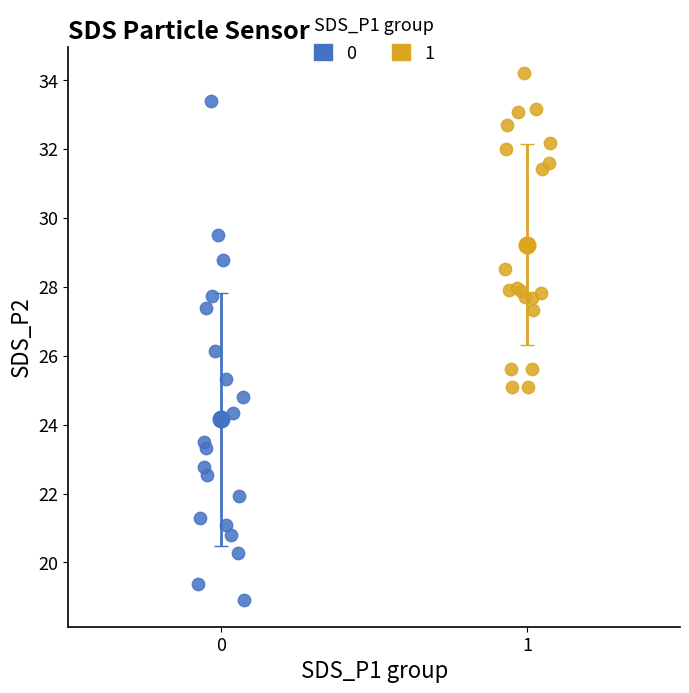

Which series reaches the maximum Y coordinate?

1